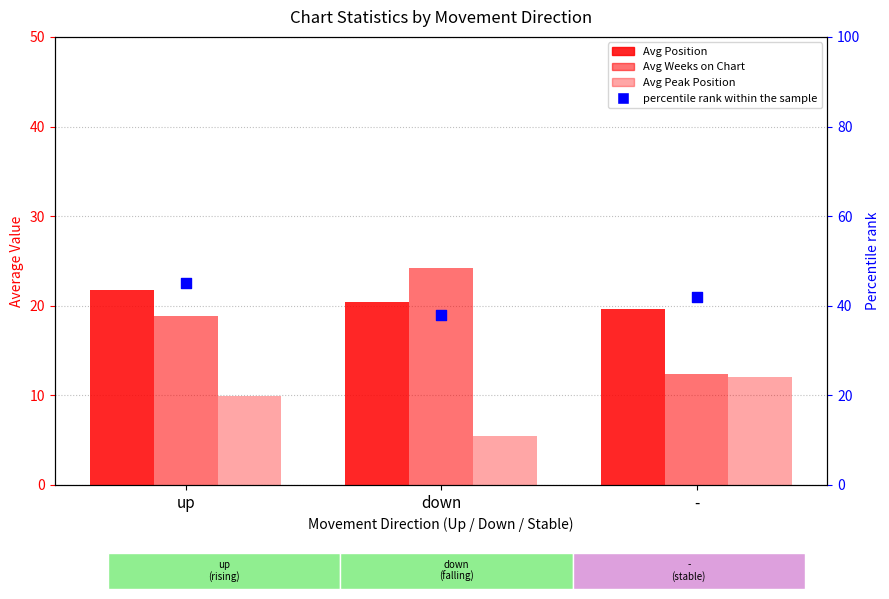

Which series has the largest total across all categories?

percentile rank within the sample